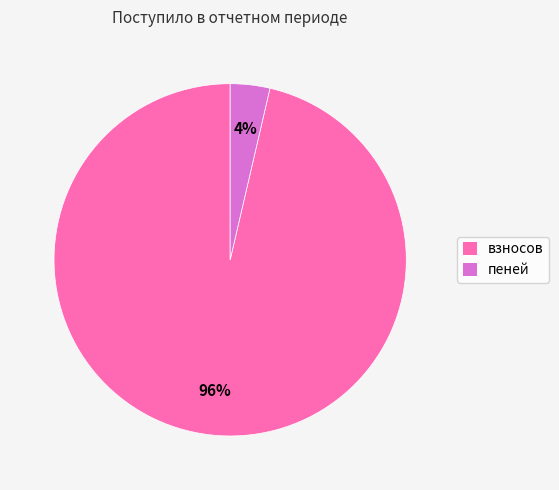

Rank the categories by value from highest to lowest.

взносов, пеней